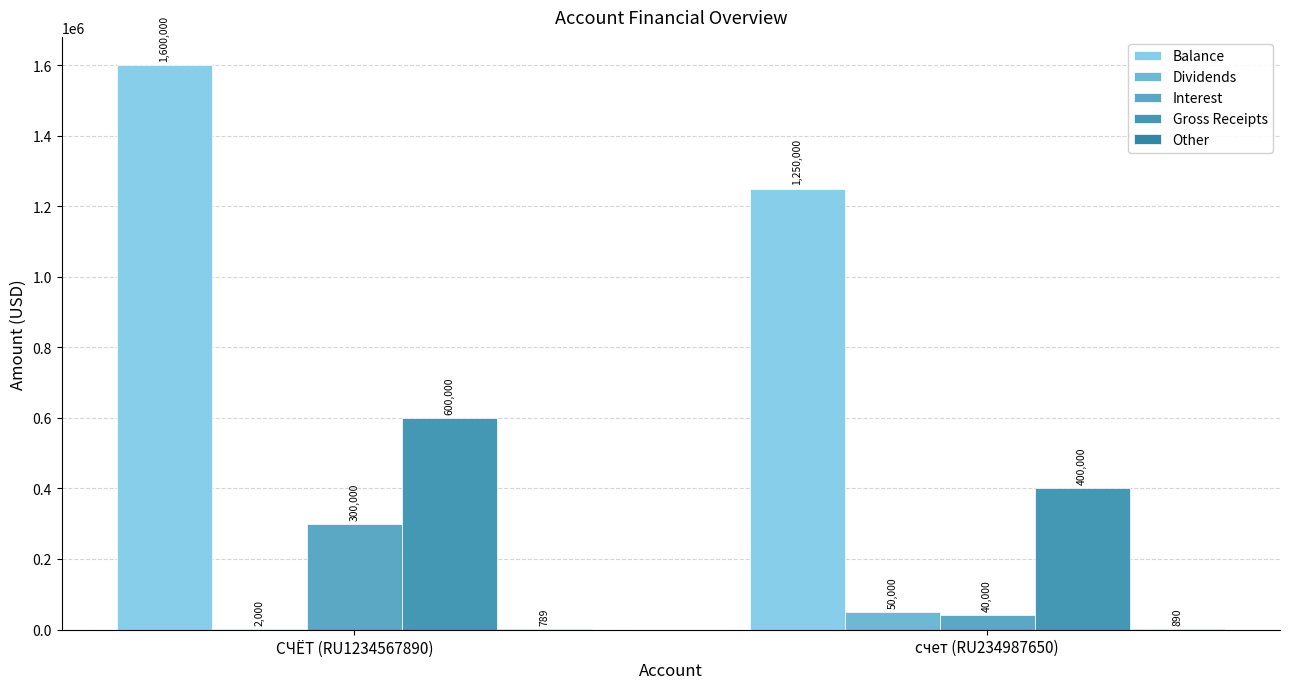

At which label does Dividends reach its peak?

счет (RU234987650)